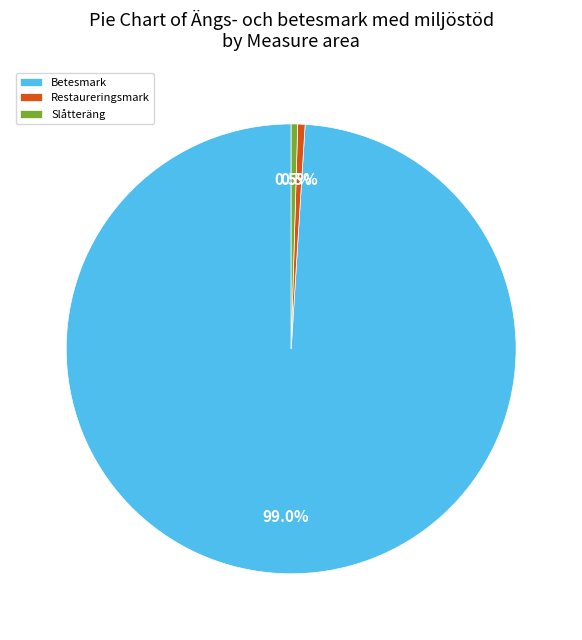

To the nearest percent, what percentage of the pie is Betesmark?

99%